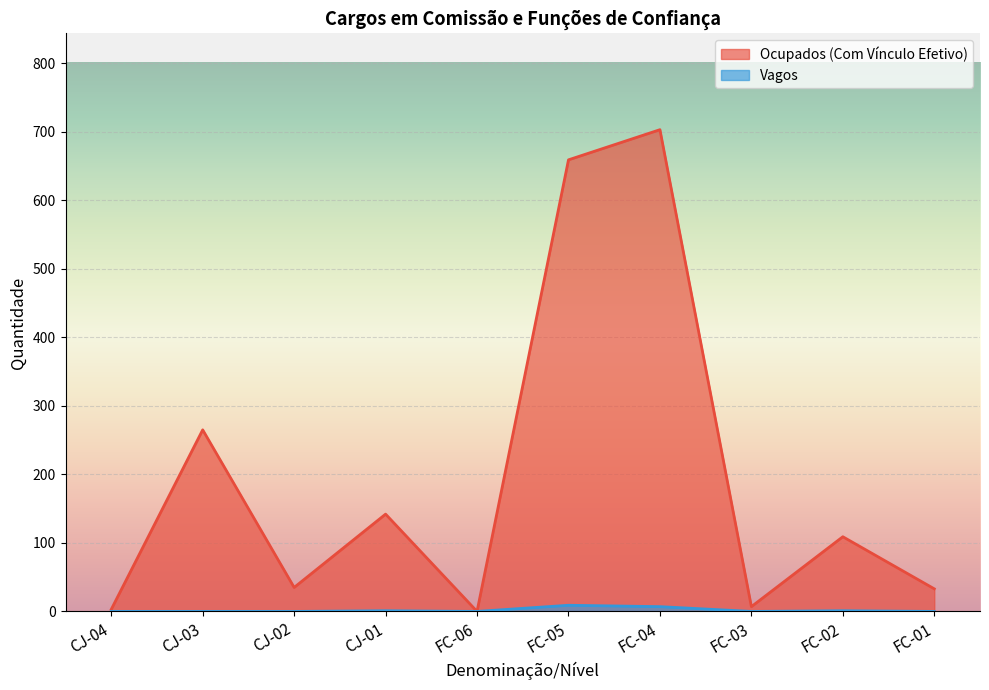

How many Vagos values are between 0 and 1?

8